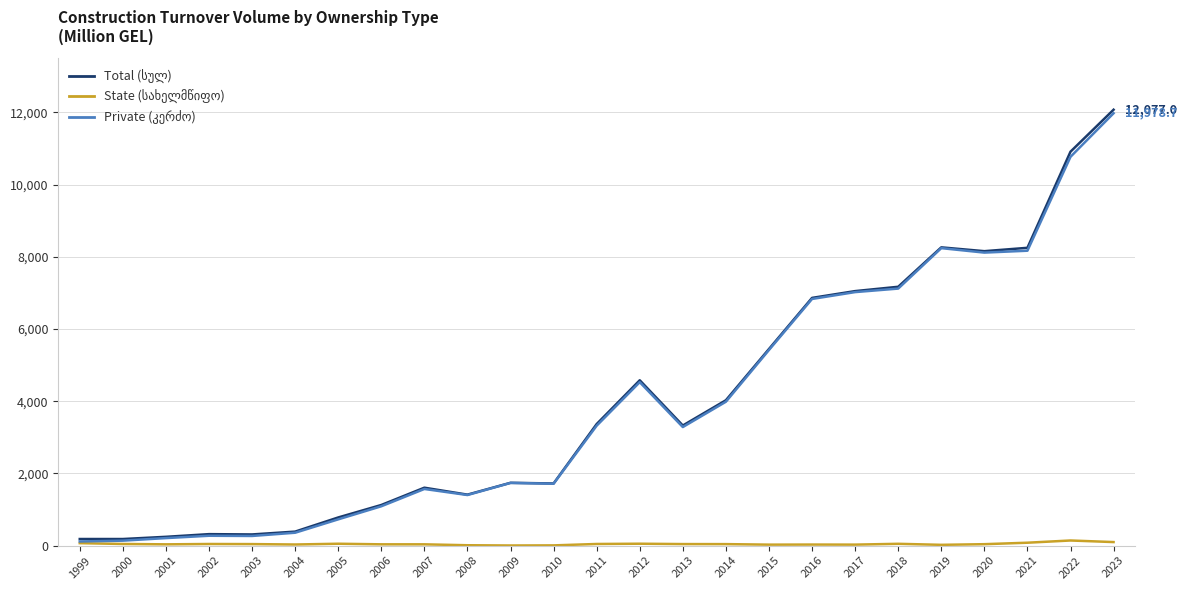

What is the maximum value shown in the chart?

12077.0